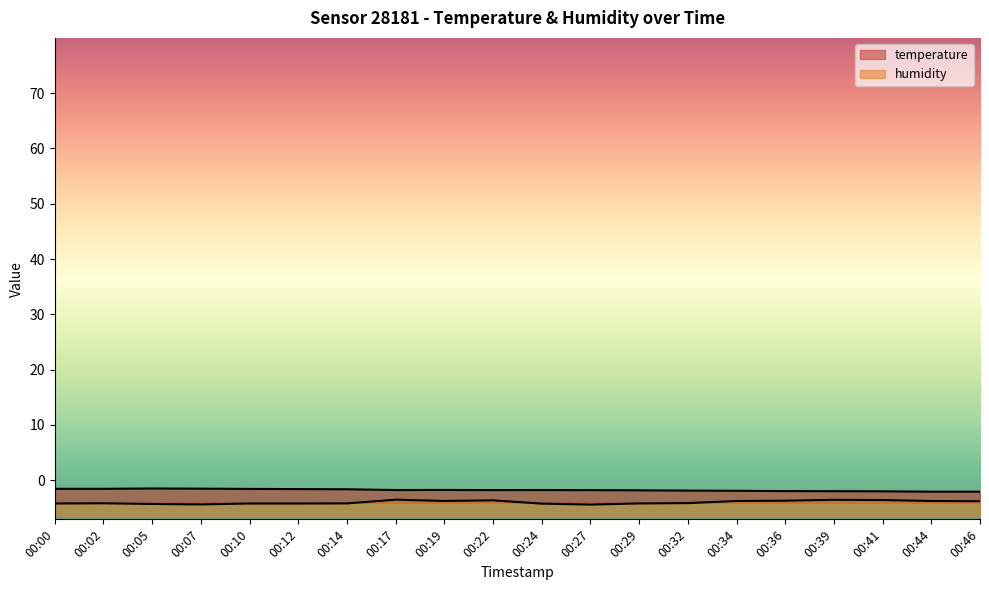

True or false: temperature has more than 2 points higher than both neighbors.

True